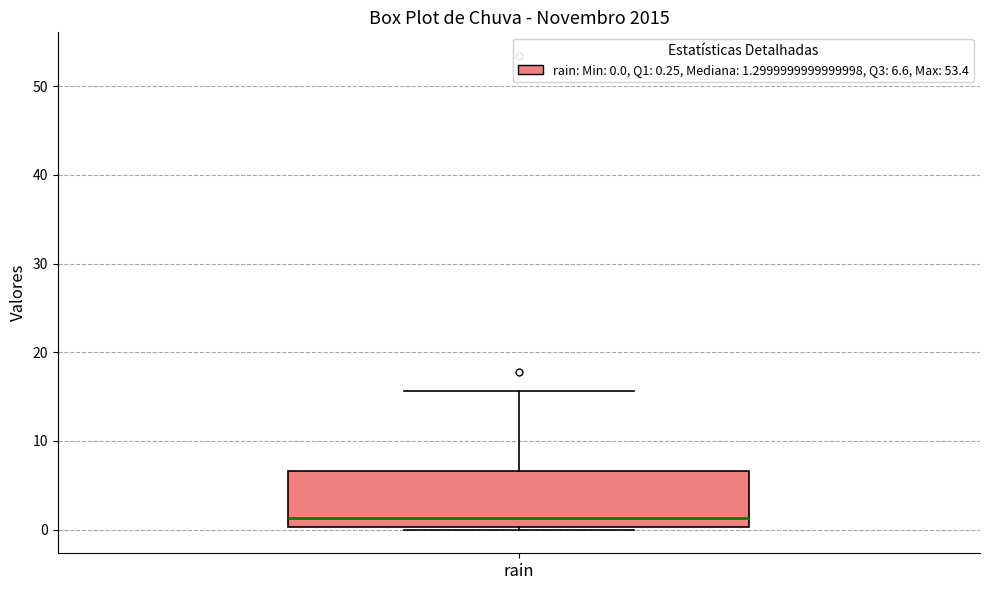

Transcribe this box plot: give where the median line is, the range the box spans, and where the two whiskers end, as read against the y-axis. The values are not printed on the chart, so give them approximately, as read against the axis.

median 1, box 0 to 7, whiskers 0 to 16